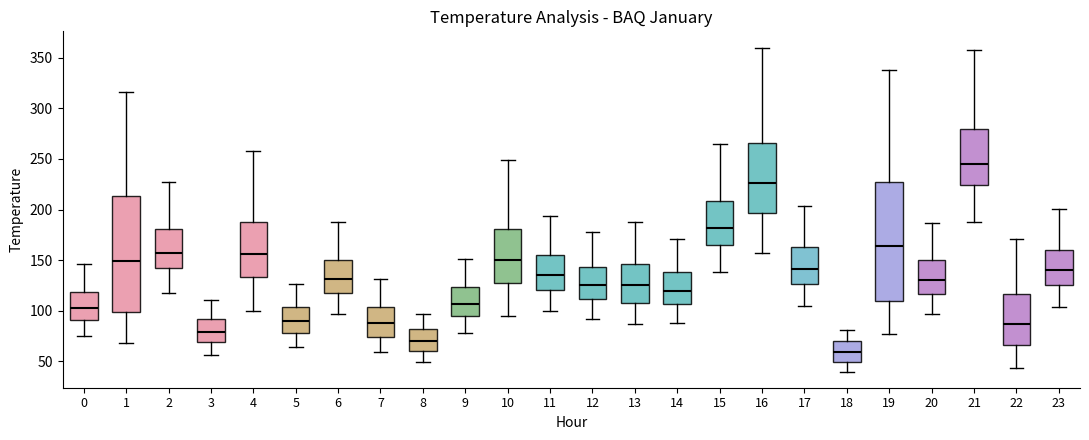

Where does the lower whisker of the box at x = 21 end on the y-axis? The values are not printed on the chart, so give them approximately, as read against the axis.

190